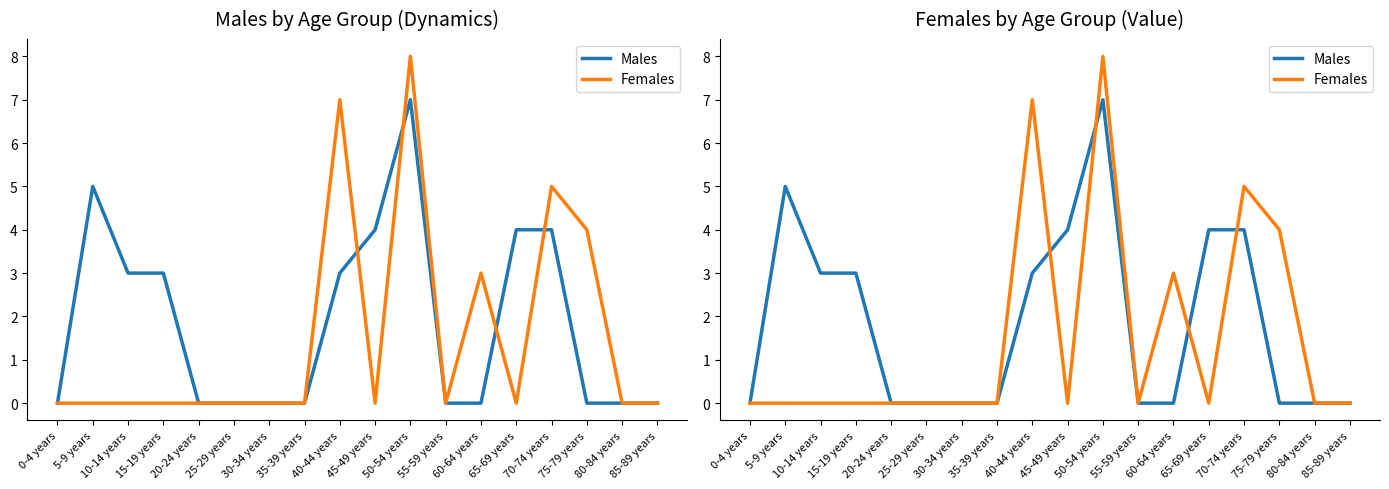

The value of Males at 70-74 years is 2. True or false?

False